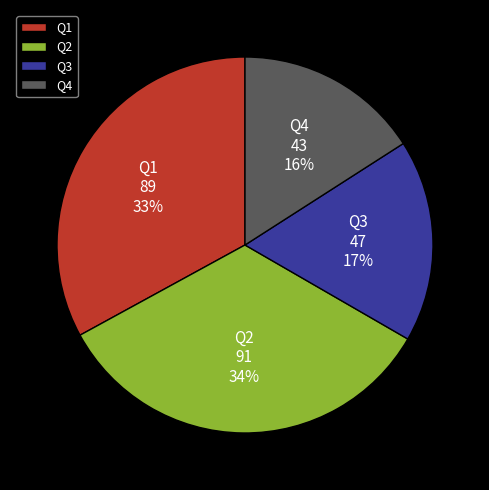

What percentage is the Q4 slice, to the nearest percent?

16%